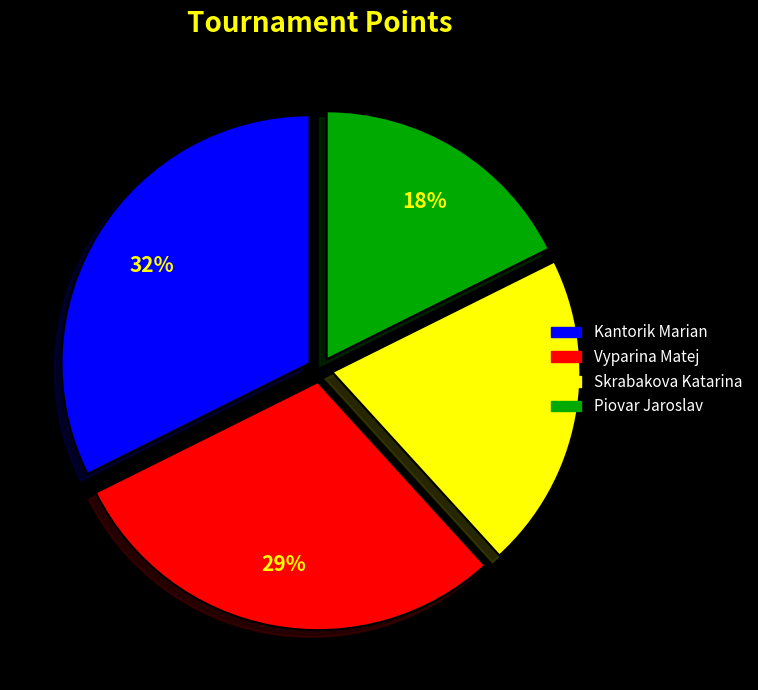

To the nearest percent, what is the average slice percentage?

25%